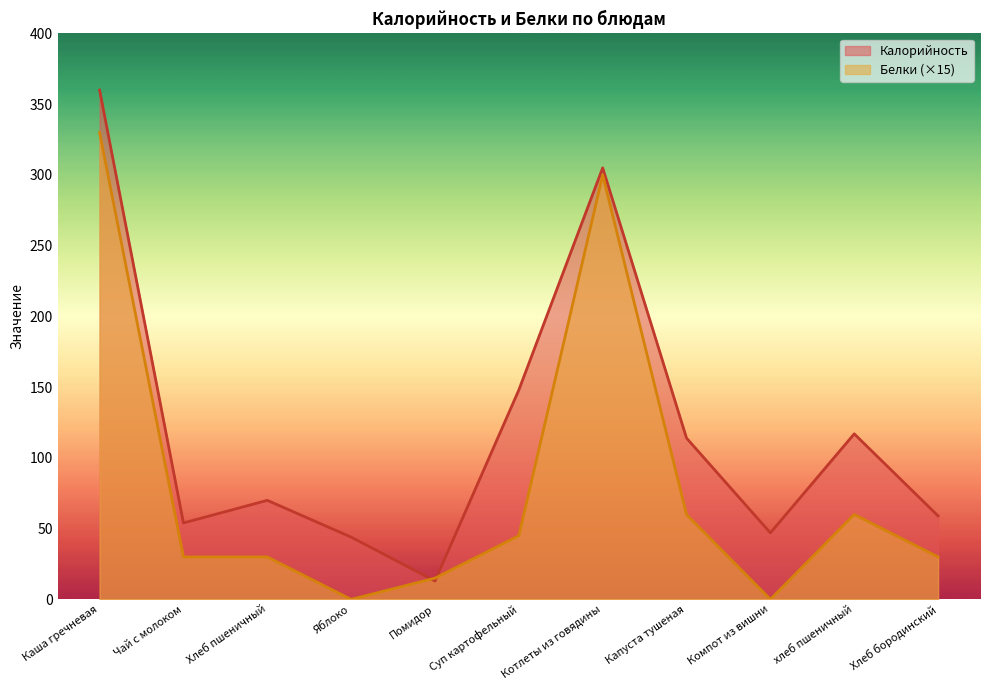

True or false: Калорийность and Белки cross at least once.

True